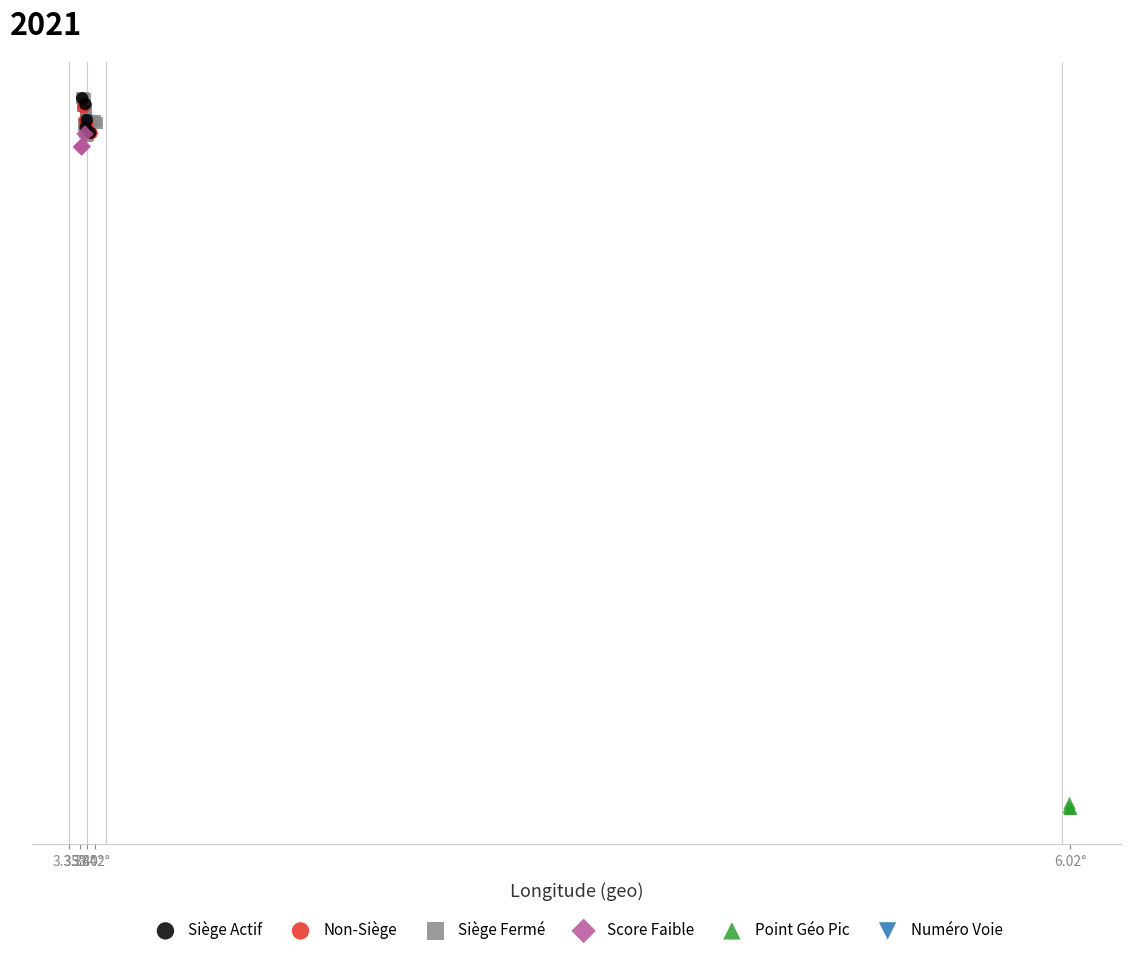

What are all the series names shown in the legend?

Siège Actif, Non-Siège, Siège Fermé, Score Faible, Point Géo Pic, Numéro Voie